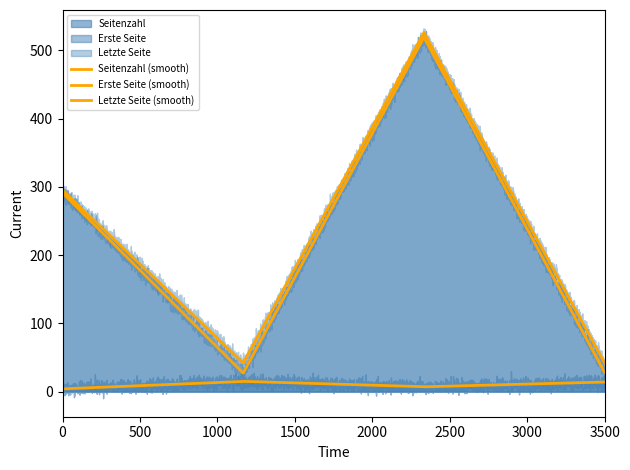

What are all the series names shown in the legend?

Seitenzahl, Erste Seite, Letzte Seite